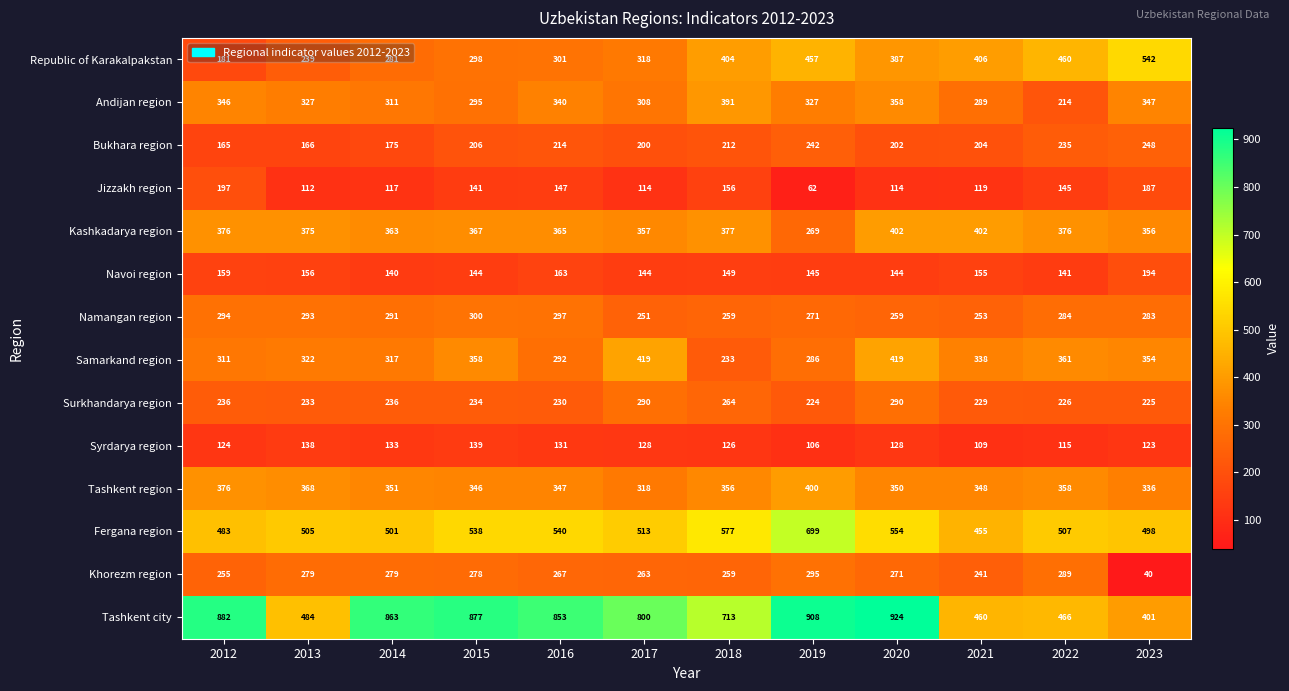

At which label is Jizzakh region closest to 129?

2021